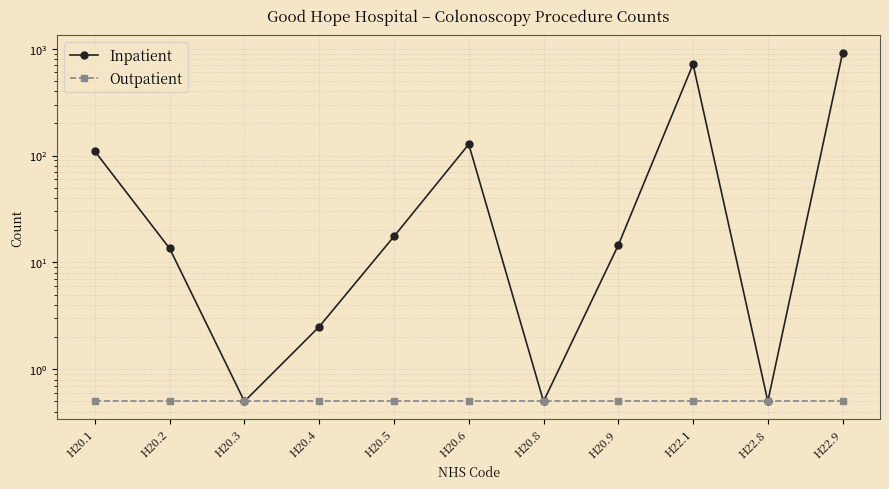

How many distinct data groups are displayed?

2